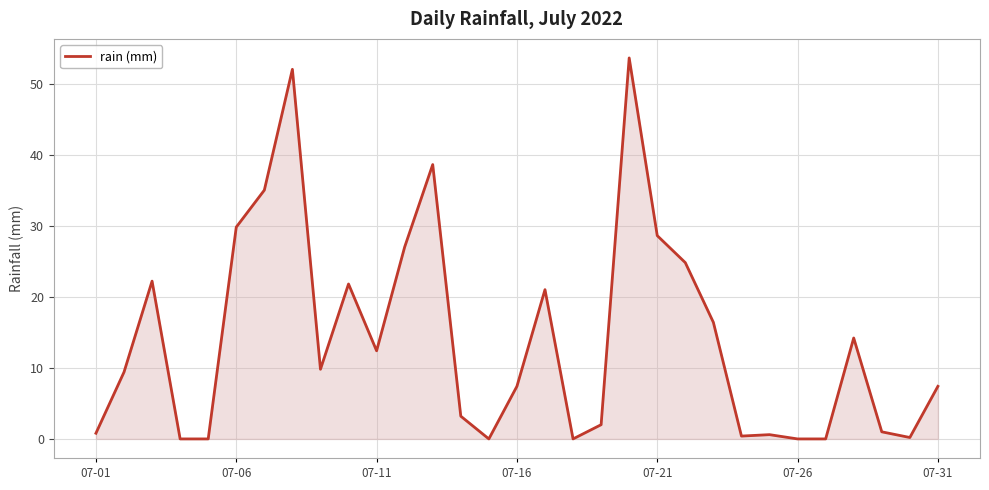

What is the difference between the maximum and minimum values?

53.6